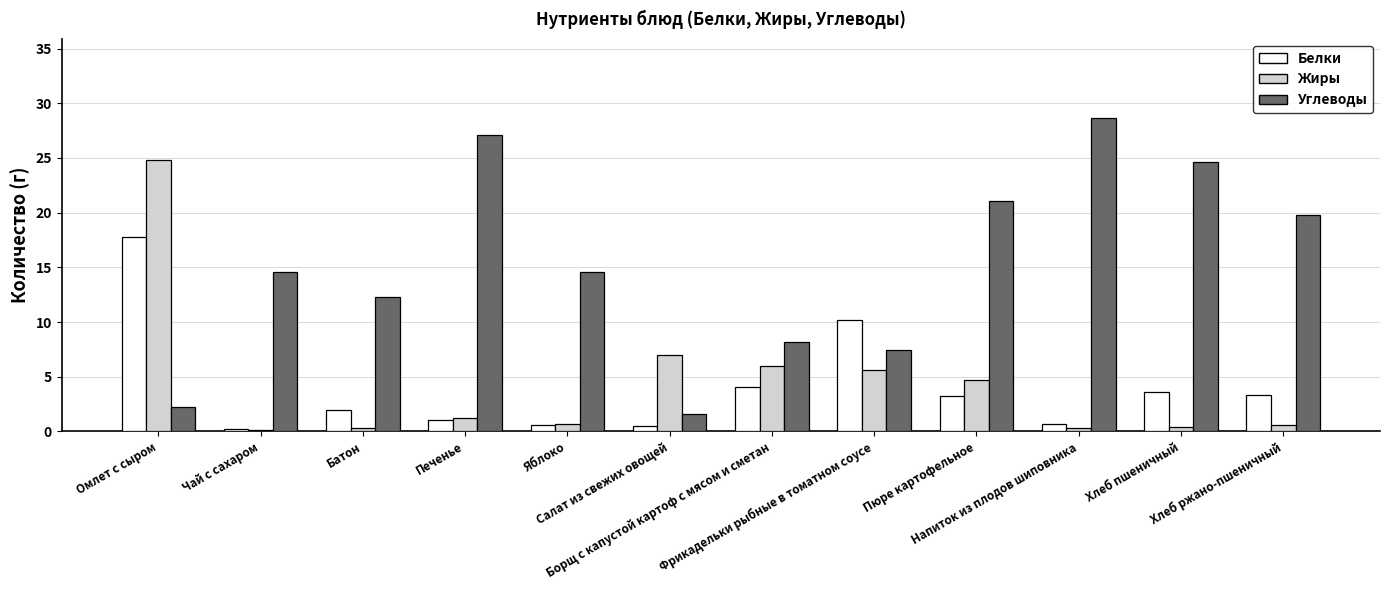

Which series has the largest total across all categories?

Углеводы